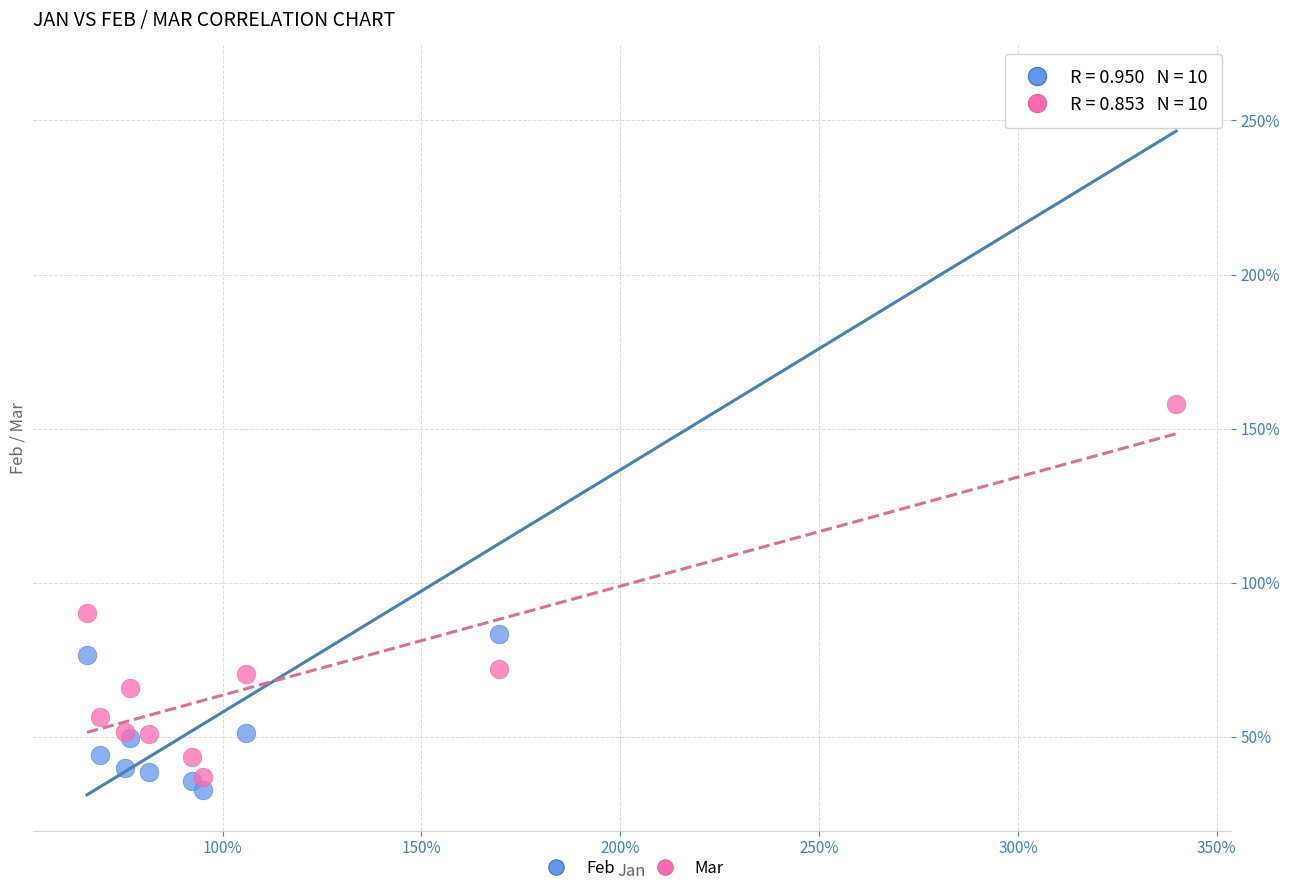

Which series contains the highest Y value?

Feb